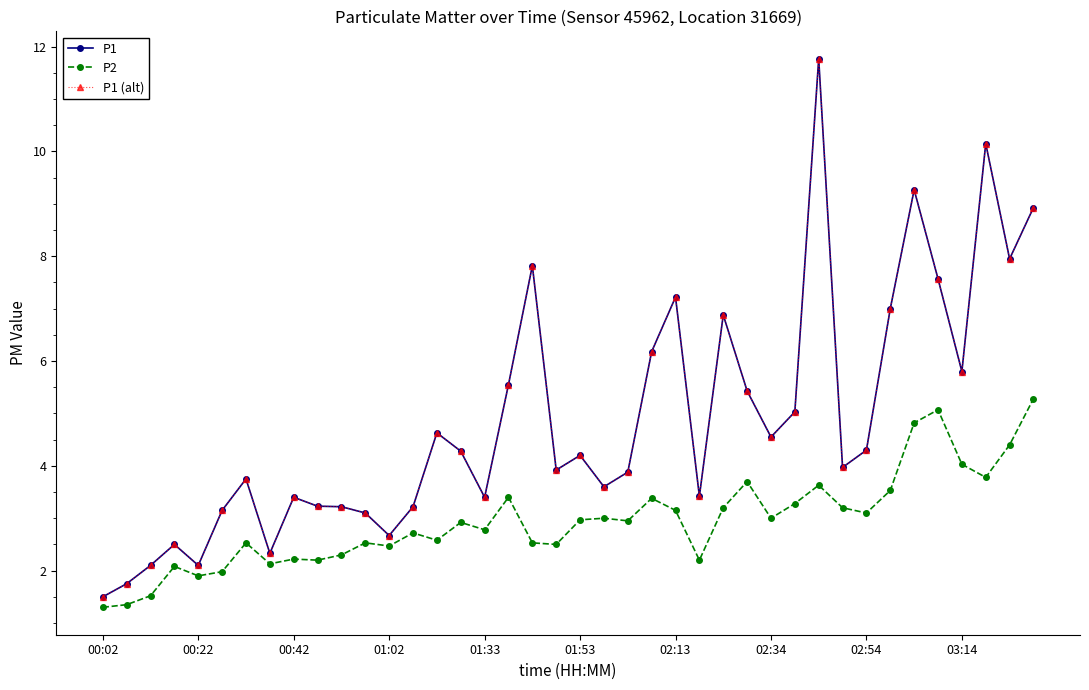

Is this an area chart (filled region under the line)?

No